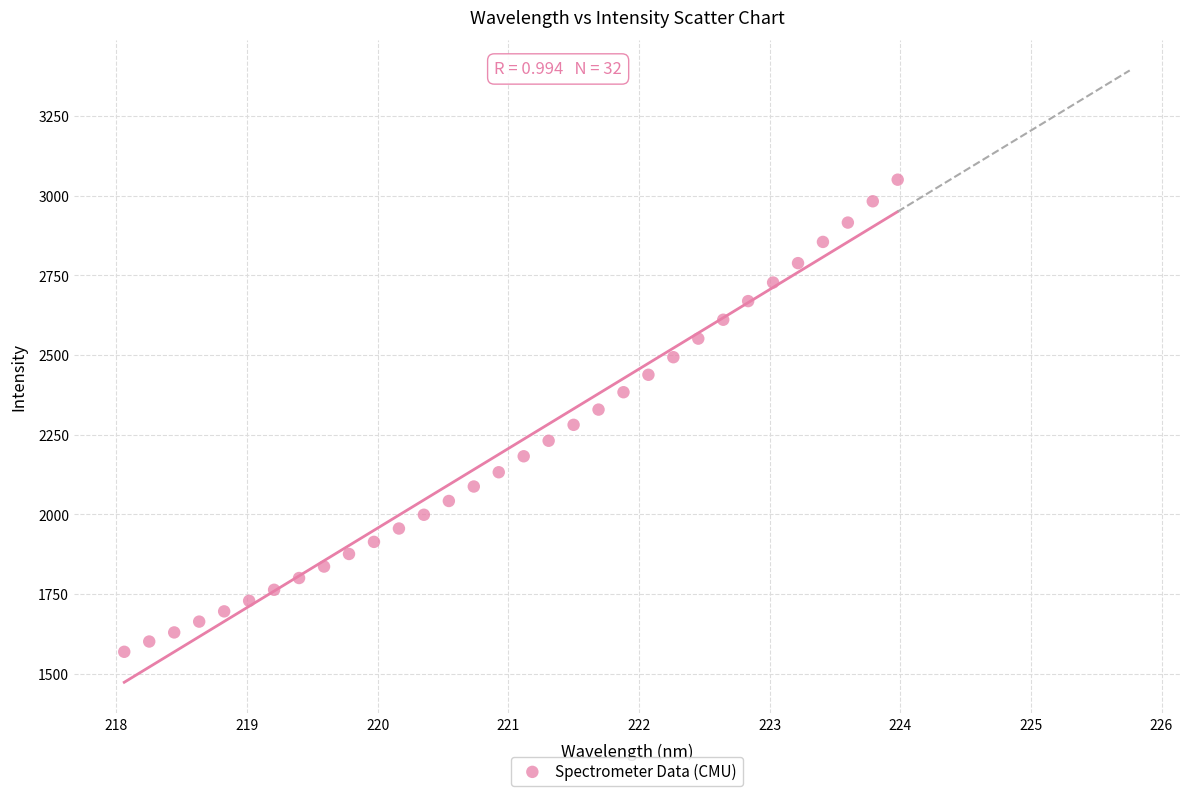

What is the range of X values (max minus min)?

5.9